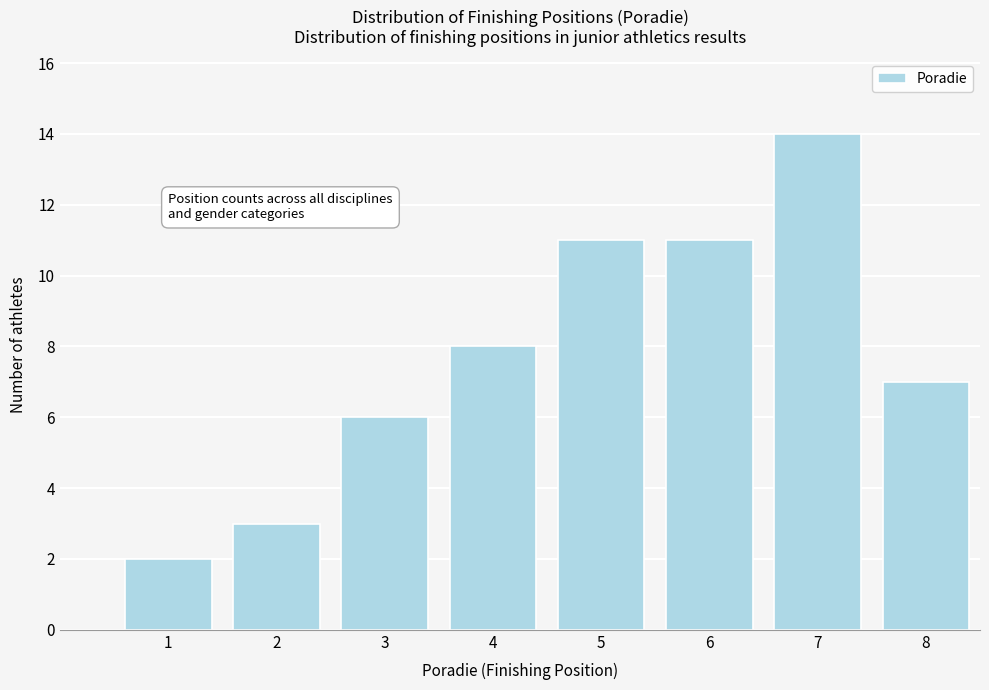

Reading left to right, transcribe all the data shown in this chart.

2	3	6	8	11	11	14	7